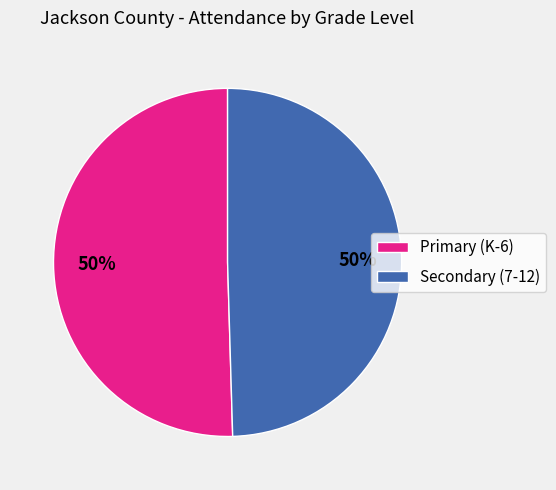

To the nearest percent, what is the average slice percentage?

50%